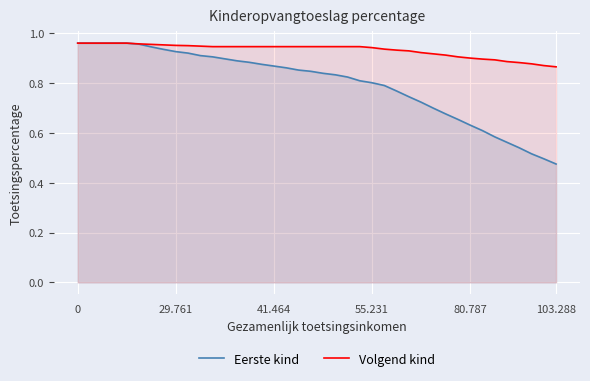

Which series has the widest spread of values?

Eerste kind